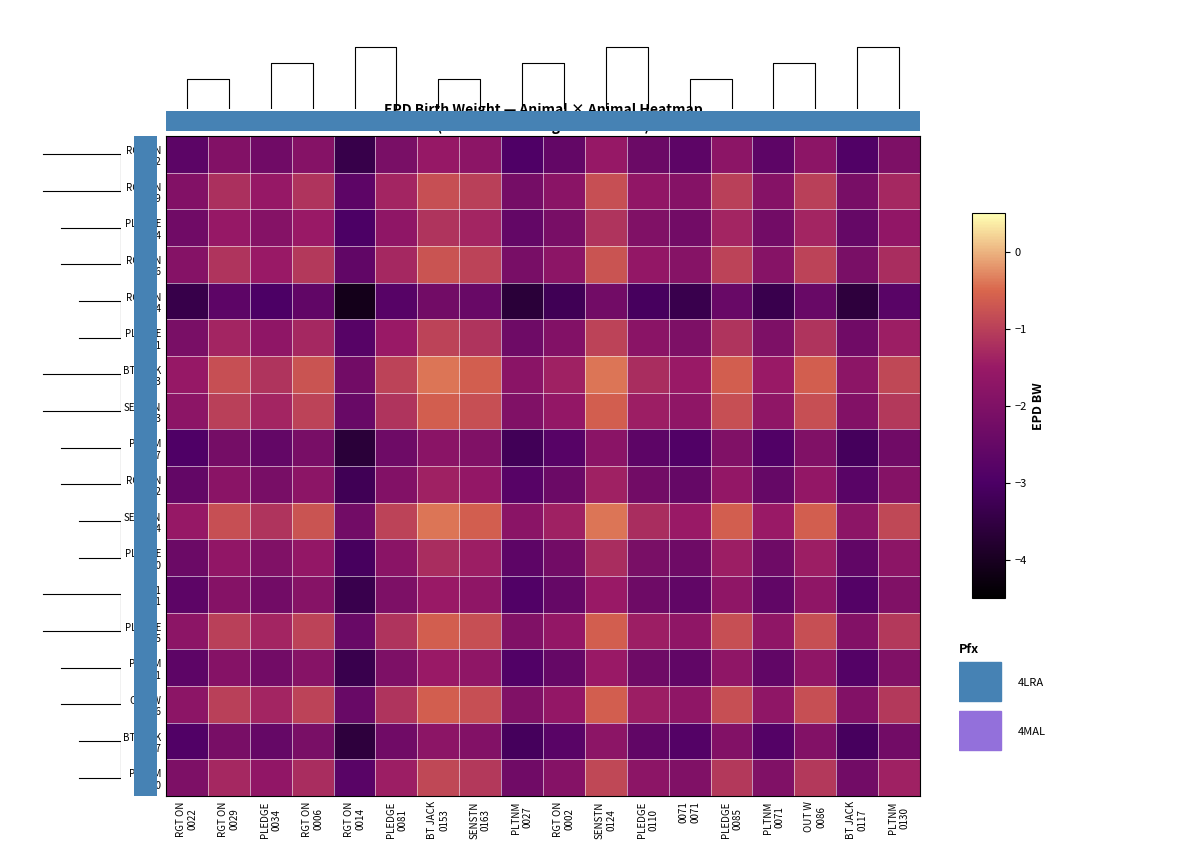

The value of RGT ON 0002 at PLEDGE 0081 is -1.9. True or false?

True